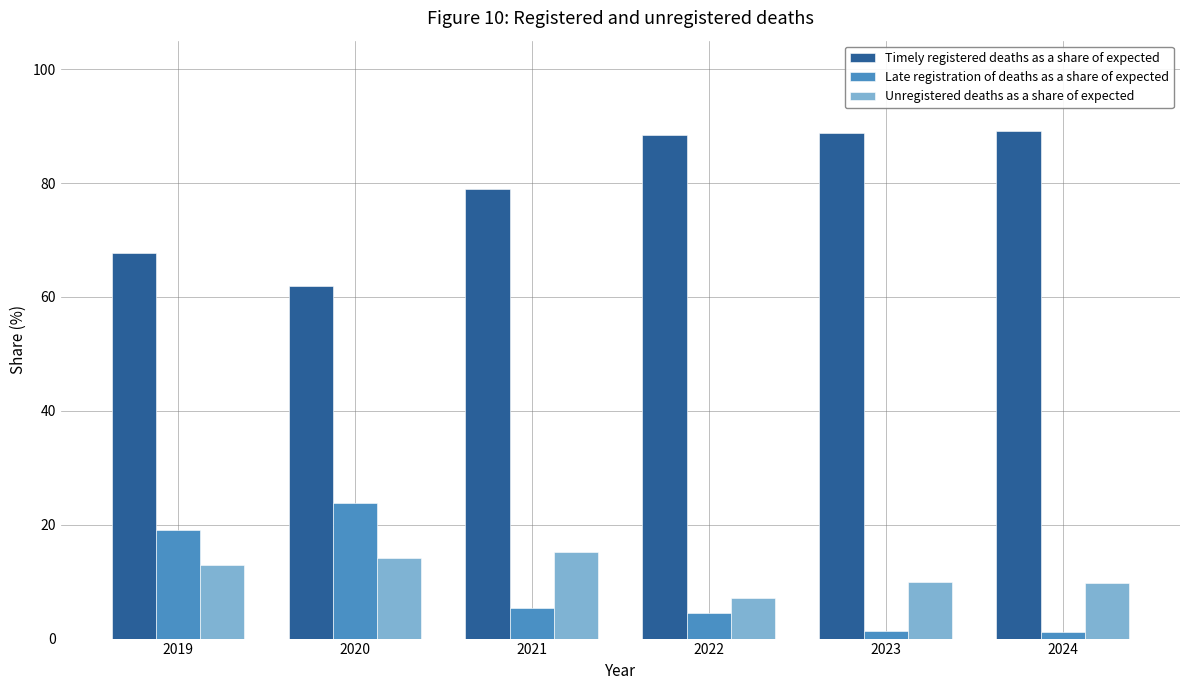

At how many categories does at least one series exceed 31?

6